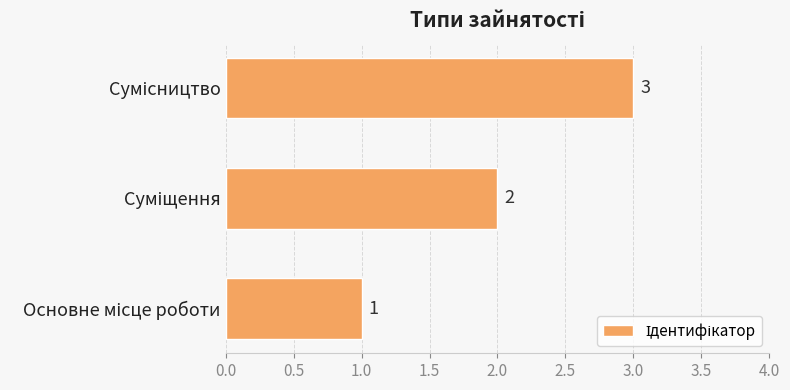

Are the bars grouped side by side (vs. stacked)?

No